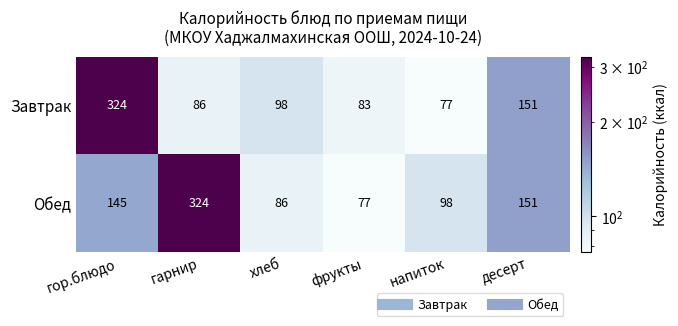

Count the number of data series in this chart.

2